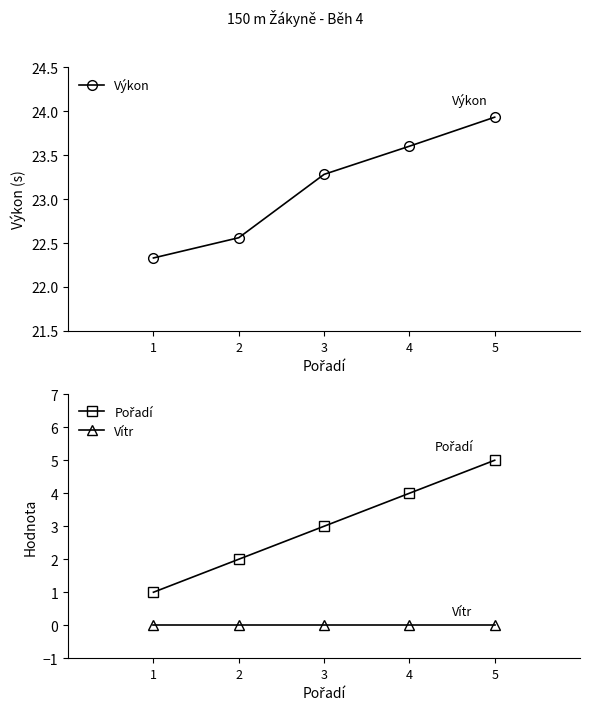

What are all the series names shown in the legend?

Výkon, Pořadí, Vítr